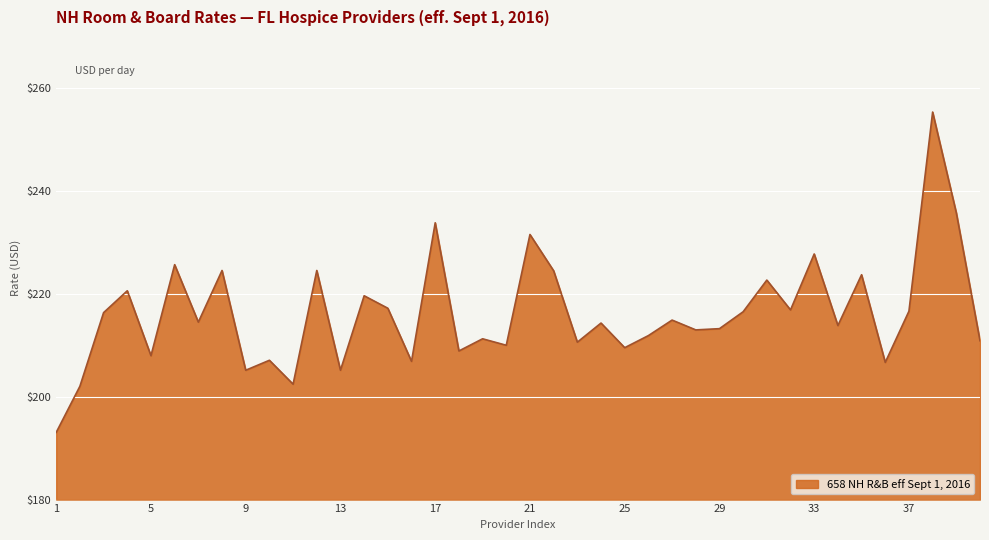

How many interior local valleys (lower than both neighbors) does the data have?

14